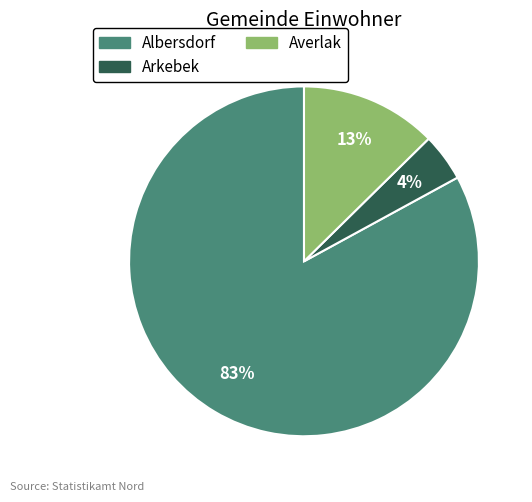

How many segments does this pie chart have?

3